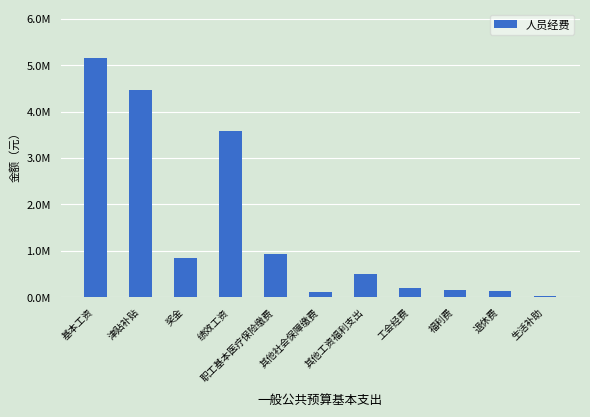

The value at 基本工资 is 5.2. True or false?

True